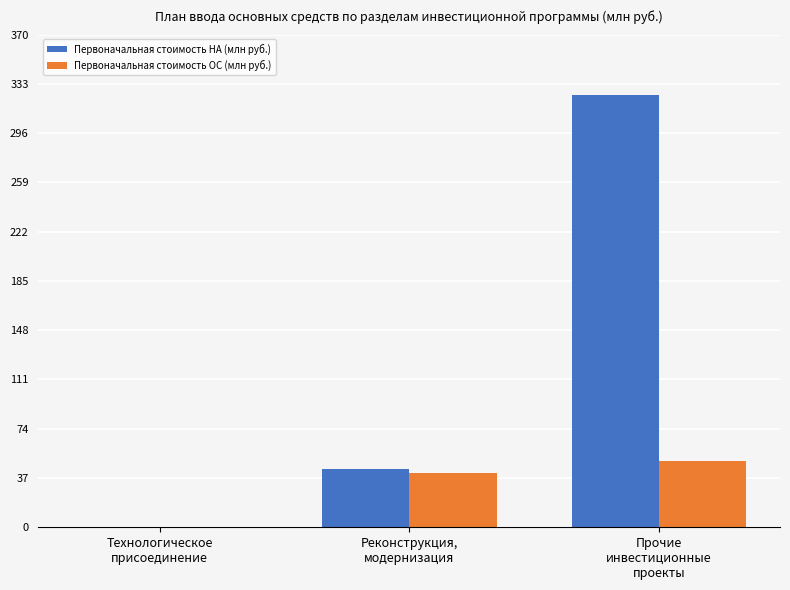

What is the sum of all Первоначальная стоимость НА (млн руб.) values?

368.5